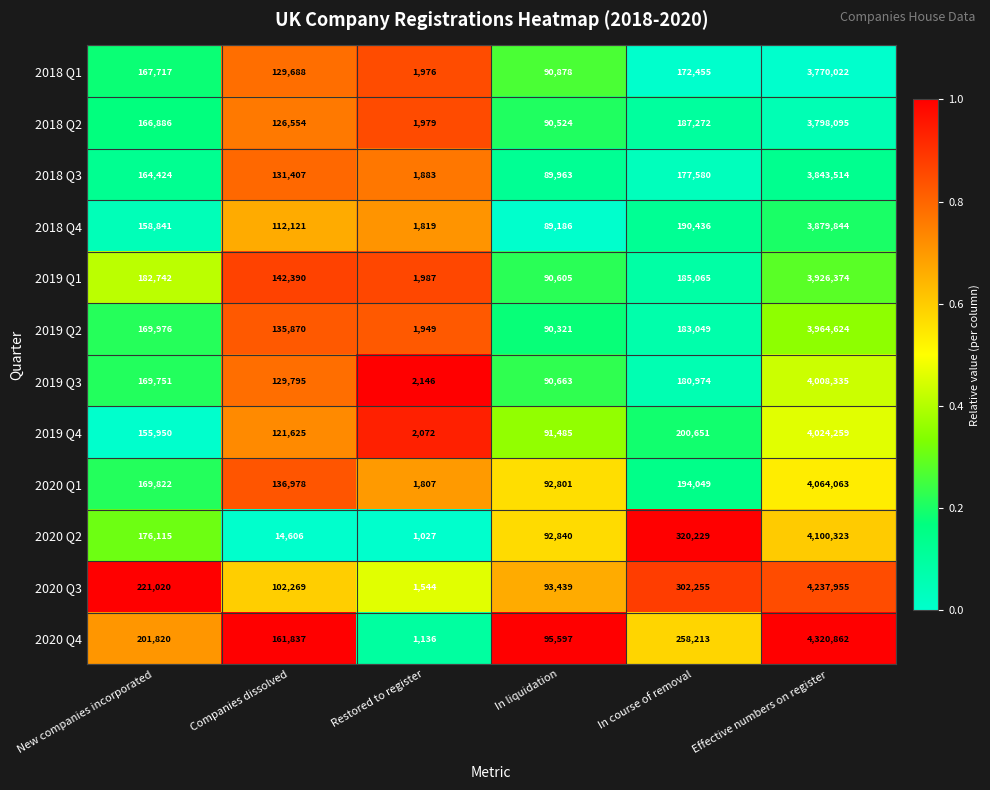

At which label does 2020 Q4 reach its minimum?

Restored to register